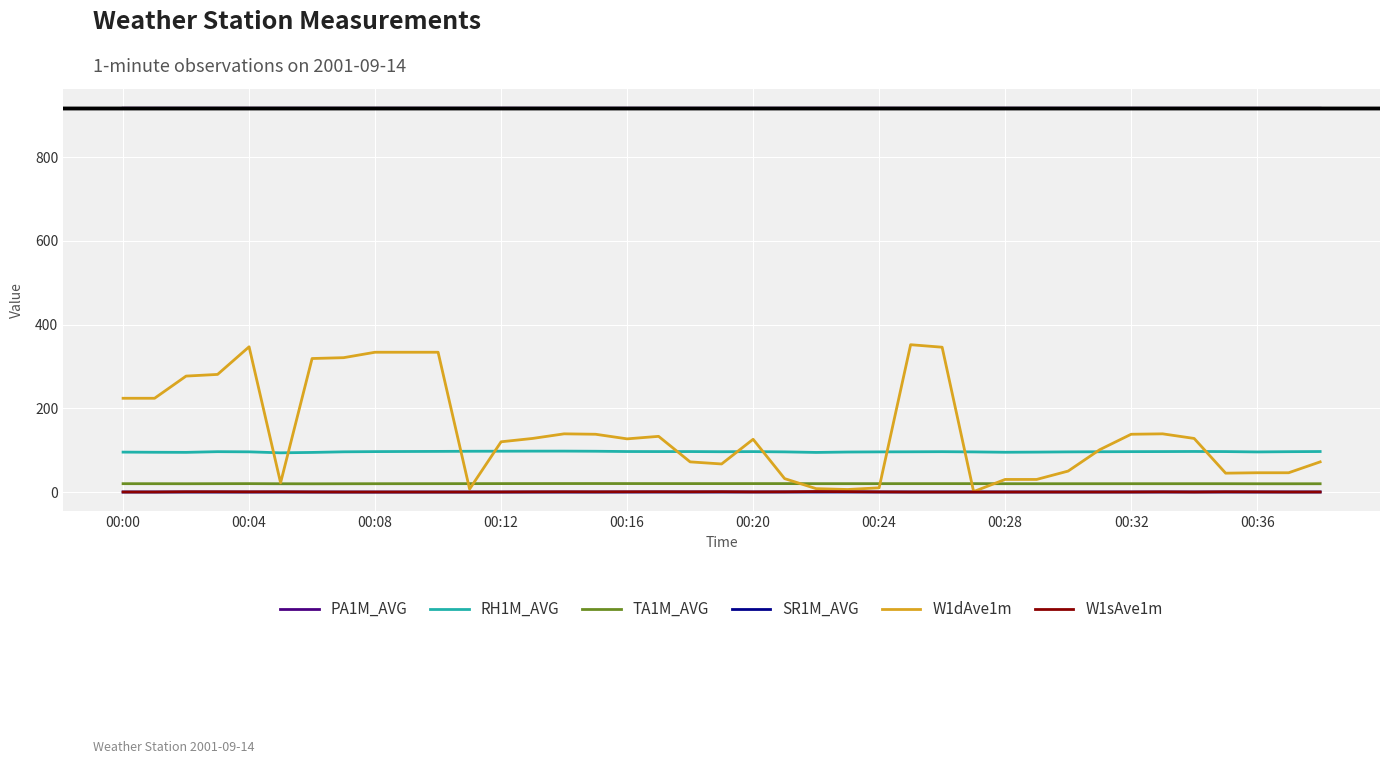

True or false: W1dAve1m and PA1M_AVG cross at least once.

False